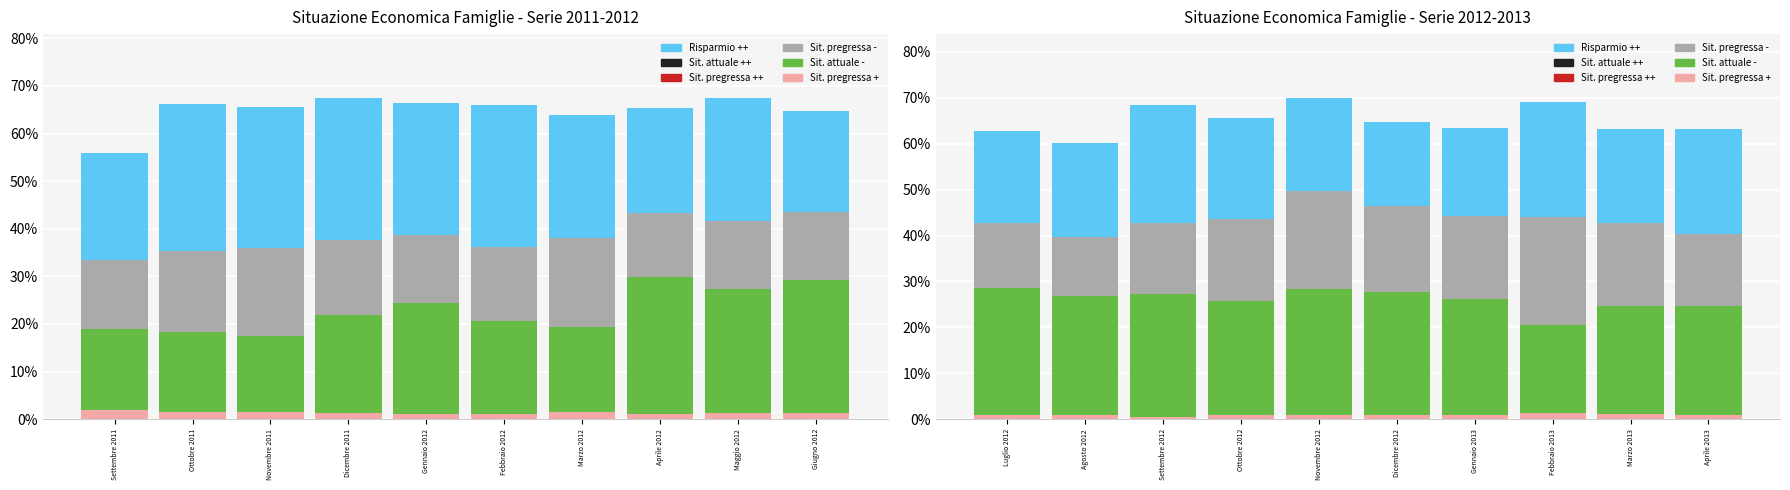

Which series has the largest total across all categories?

Risparmio ++